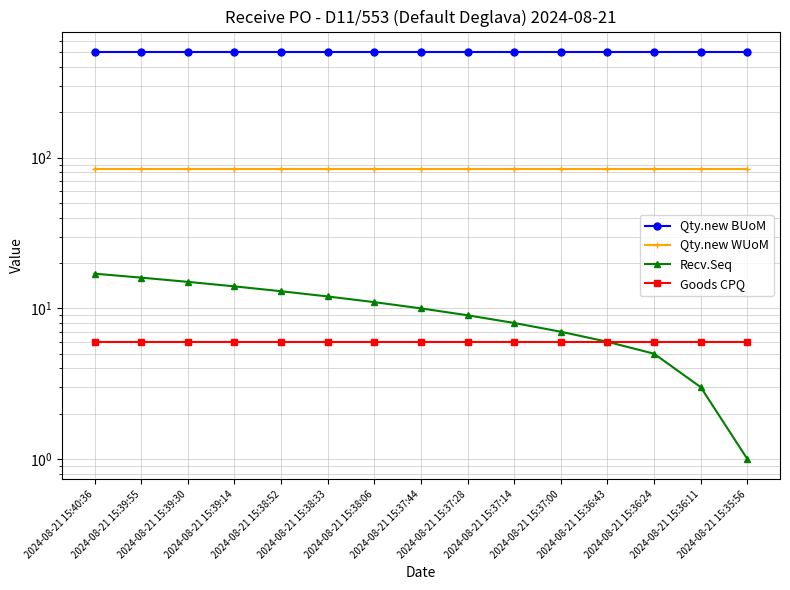

What is the value of the Qty.new BUoM point at the 15th from the left?

504